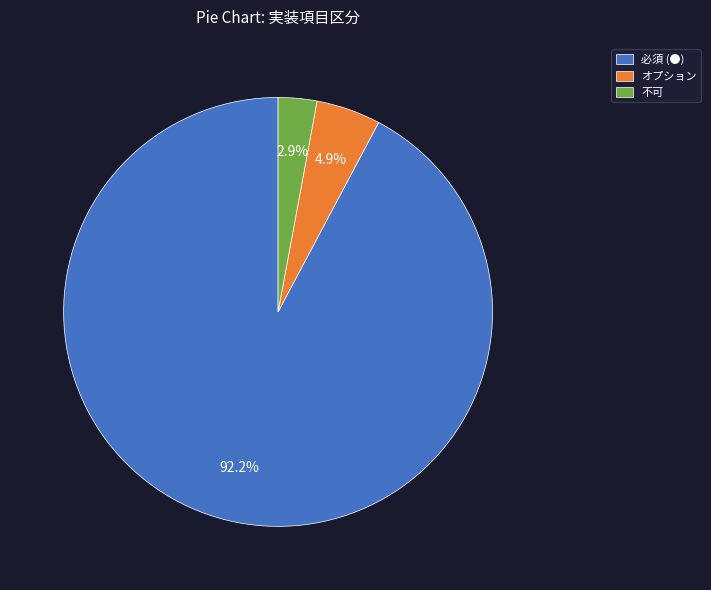

To the nearest percent, what is the difference between the オプション and 不可 slice percentages?

2%